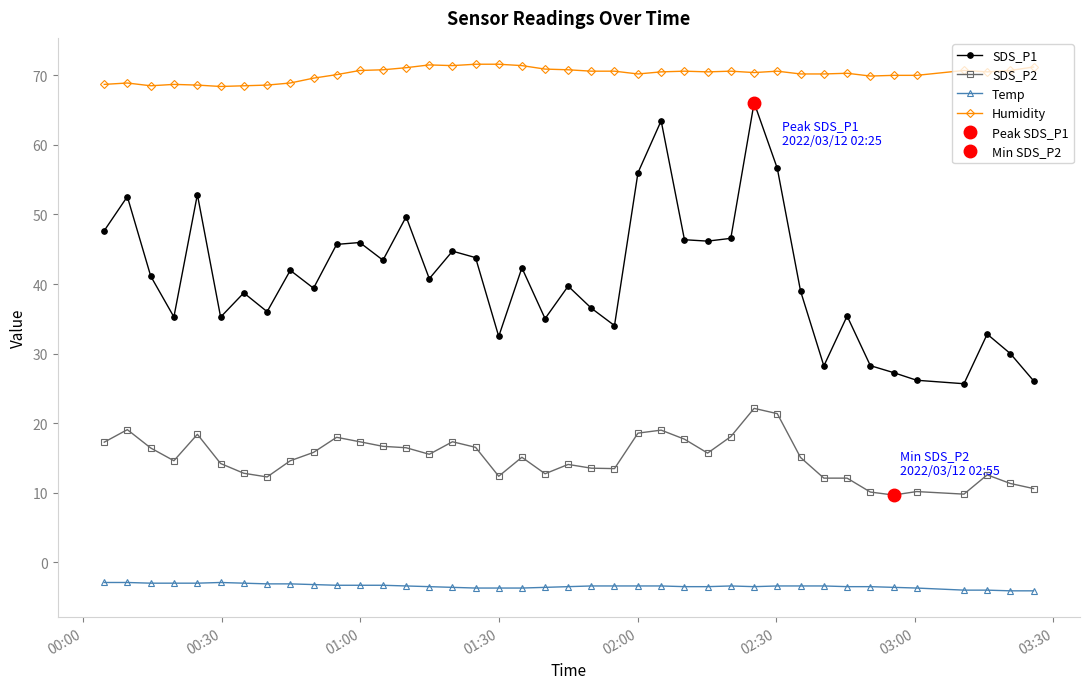

Does the chart have visible grid lines?

No